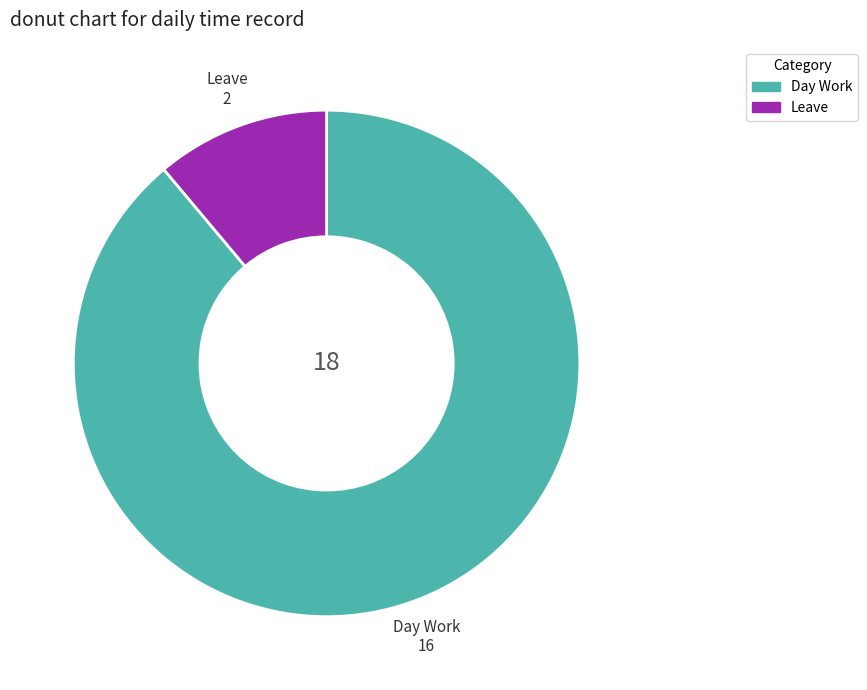

Rank the categories by value from lowest to highest.

Leave, Day Work